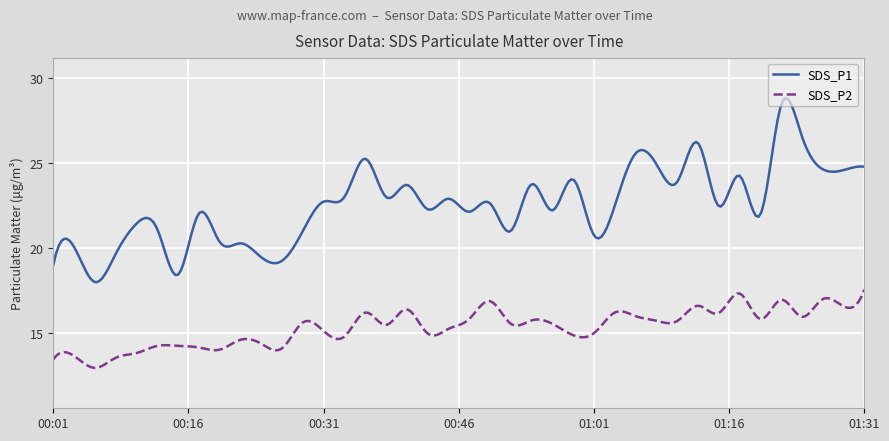

Which series has the largest range (max minus min)?

SDS_P1